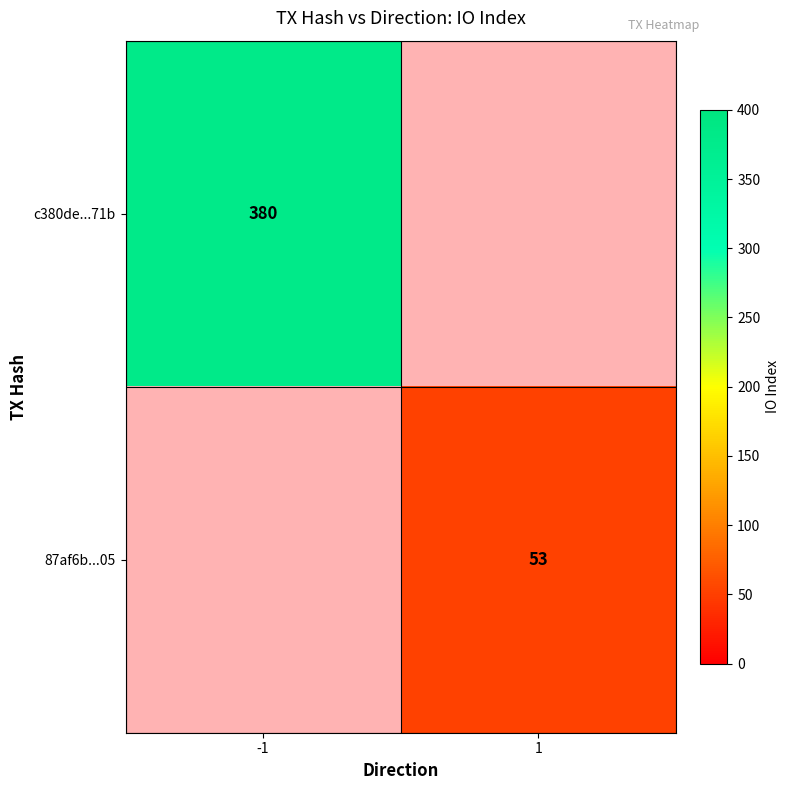

At how many categories does at least one series exceed 331?

1